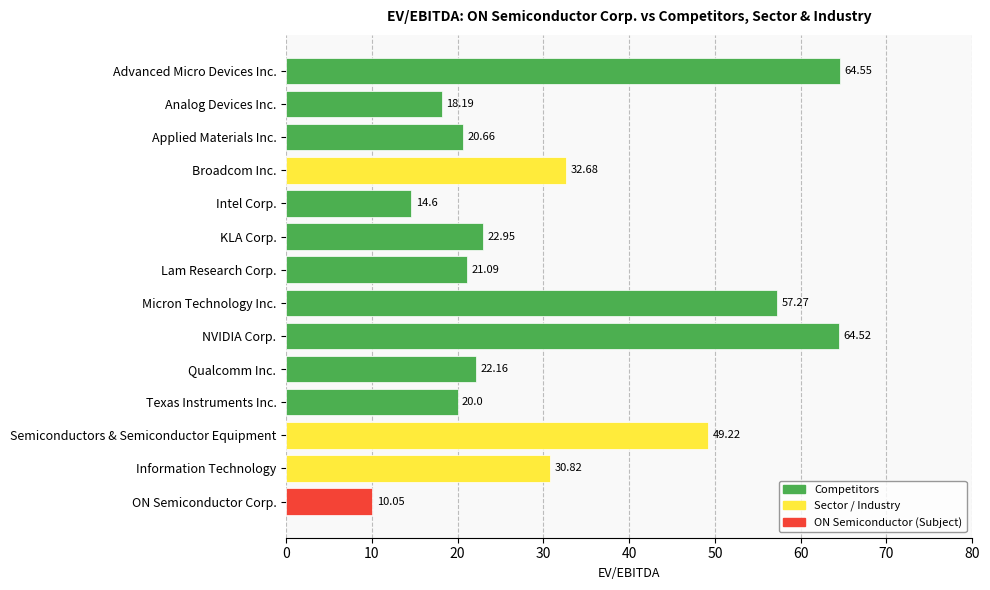

Which has a higher value, Lam Research Corp. or Intel Corp.?

Lam Research Corp.